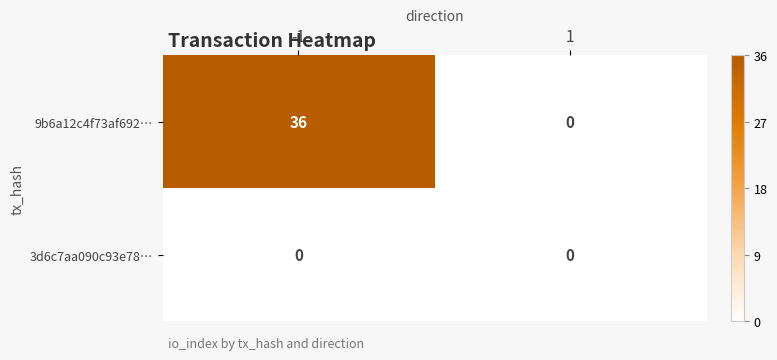

List the series in order of their peak value, highest first.

9b6a12c4f73af692…, 3d6c7aa090c93e78…